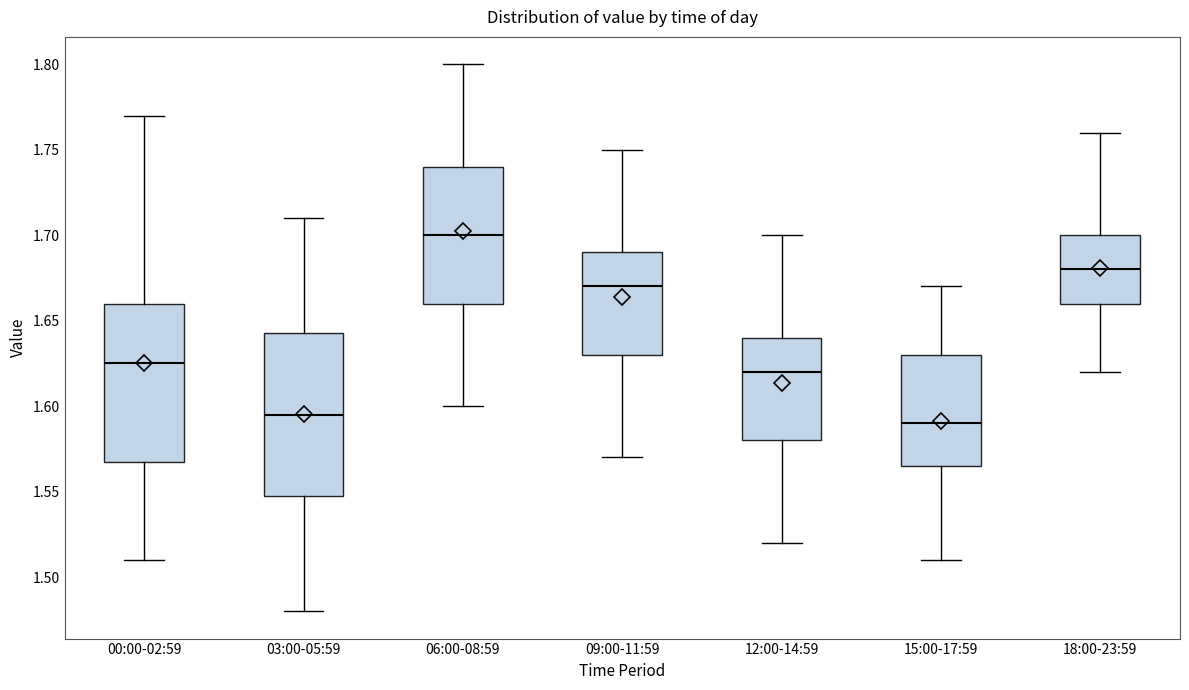

Reading left to right, transcribe this box plot: for each box, give where its median line is, the range the box spans, and where its two whiskers end, as read against the y-axis. The values are not printed on the chart, so give them approximately, as read against the axis.

00:00-02:59: median 1.625, box 1.570 to 1.660, whiskers 1.510 to 1.770
03:00-05:59: median 1.595, box 1.550 to 1.645, whiskers 1.480 to 1.710
06:00-08:59: median 1.700, box 1.660 to 1.740, whiskers 1.600 to 1.800
09:00-11:59: median 1.670, box 1.630 to 1.690, whiskers 1.570 to 1.750
12:00-14:59: median 1.620, box 1.580 to 1.640, whiskers 1.520 to 1.700
15:00-17:59: median 1.590, box 1.565 to 1.630, whiskers 1.510 to 1.670
18:00-23:59: median 1.680, box 1.660 to 1.700, whiskers 1.620 to 1.760